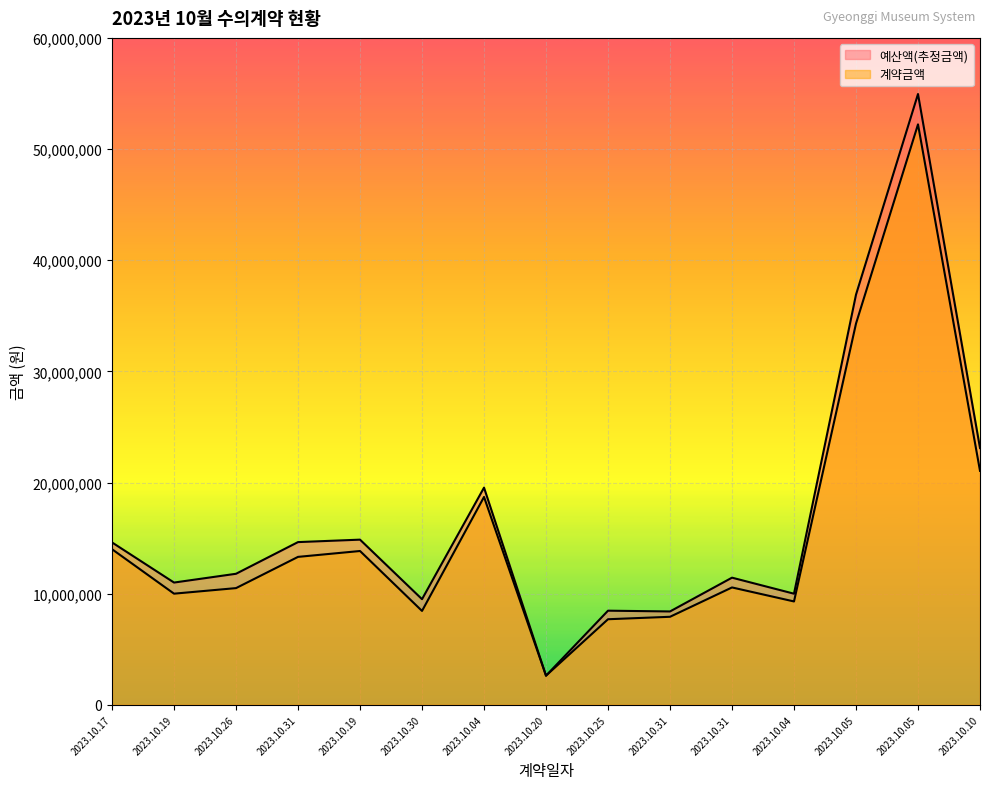

What is the label of the 13th point from the left?

2023.10.05